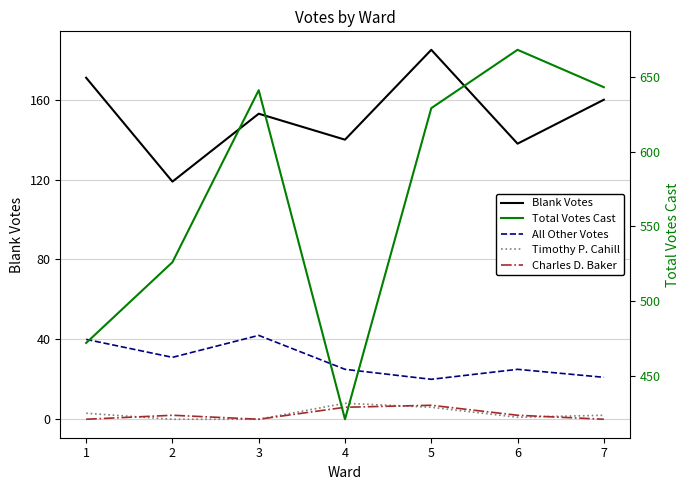

Rank the categories by Timothy P. Cahill value from highest to lowest.

4, 5, 1, 7, 6, 2, 3